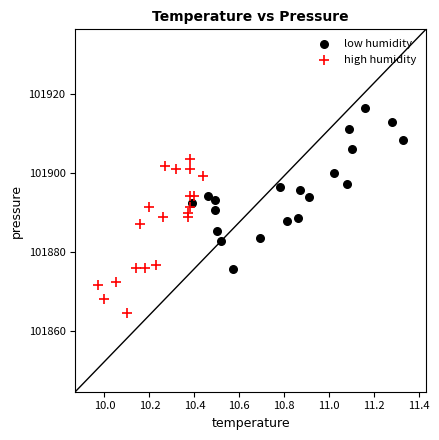

Which series contains the lowest Y value?

high humidity